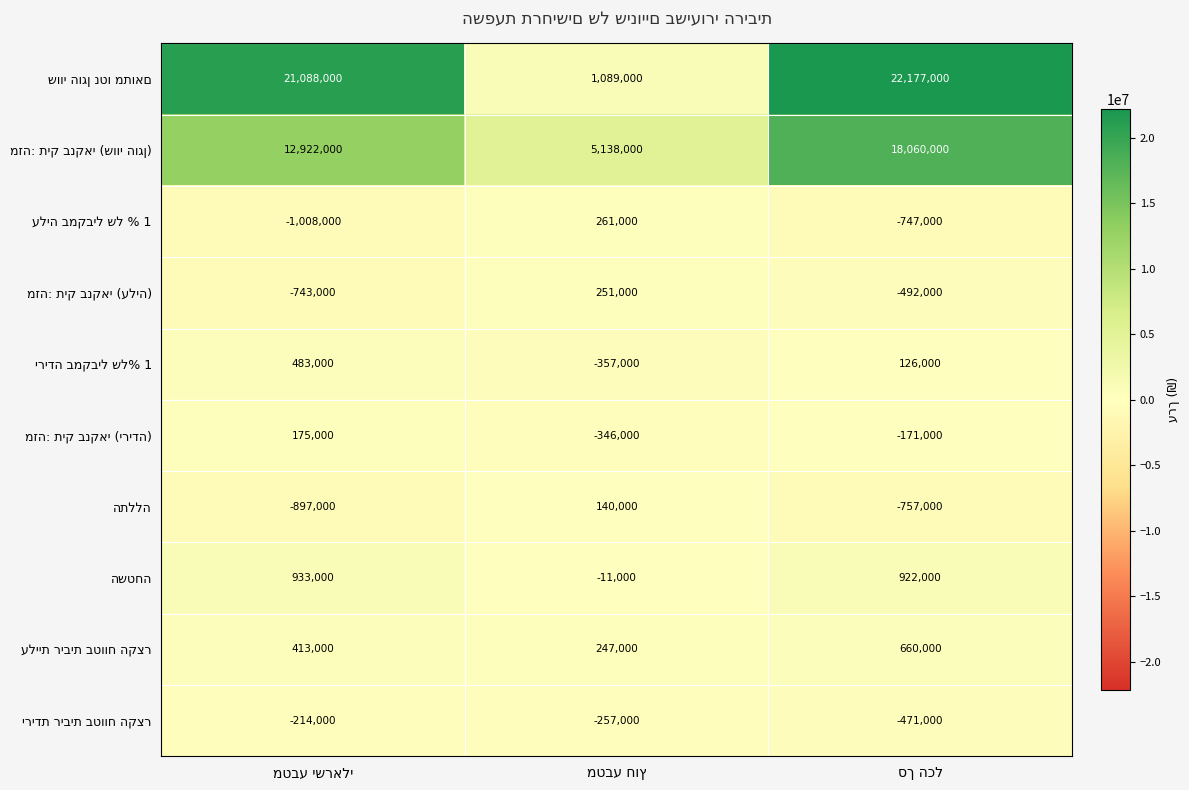

At how many categories does at least one series exceed 3121878?

3